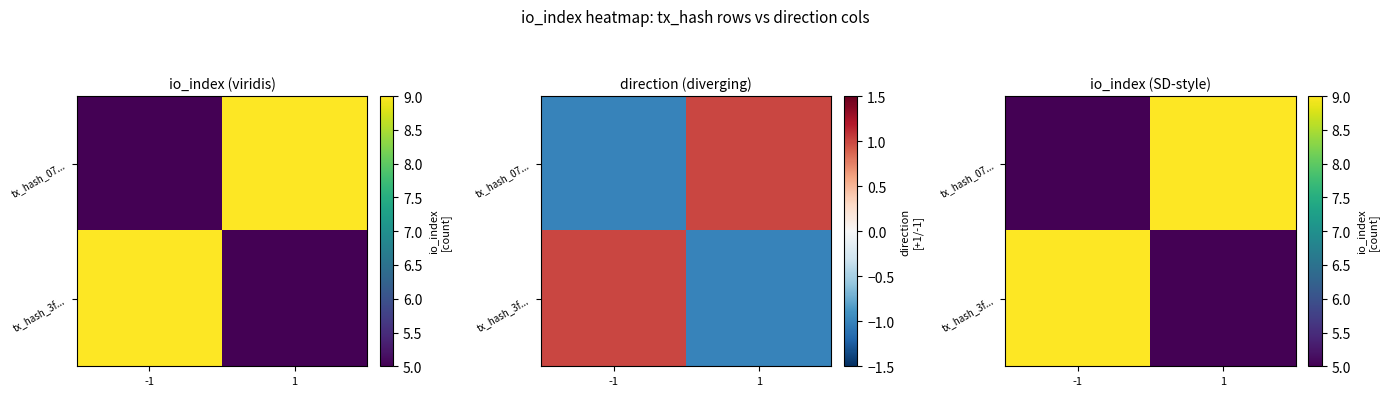

Between -1 and 1, which series saw the biggest shift?

tx_hash_07...